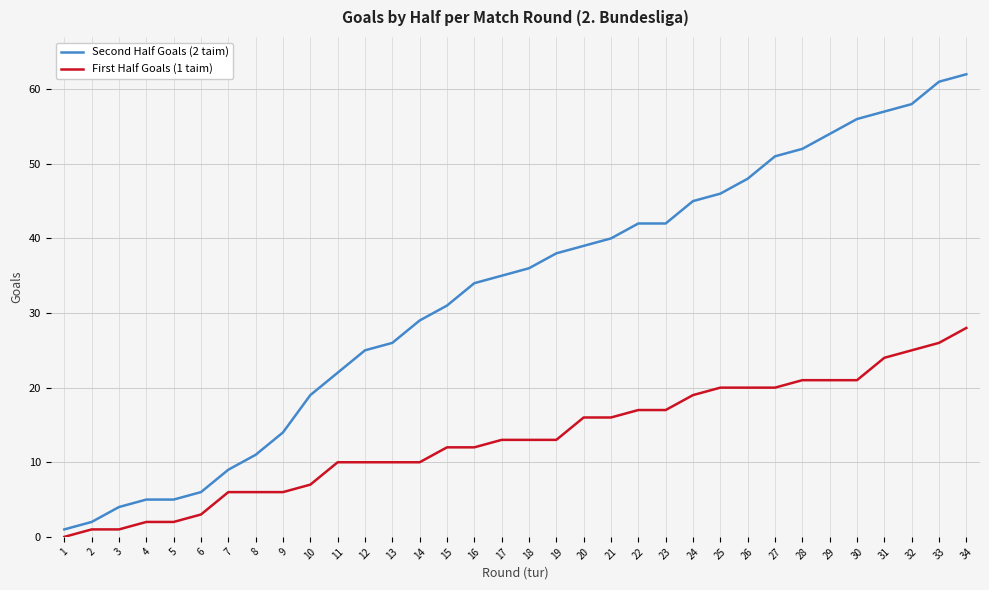

Is the value of Second Half Goals (2 taim) at 14 greater than the value of First Half Goals (1 taim) at 22?

Yes